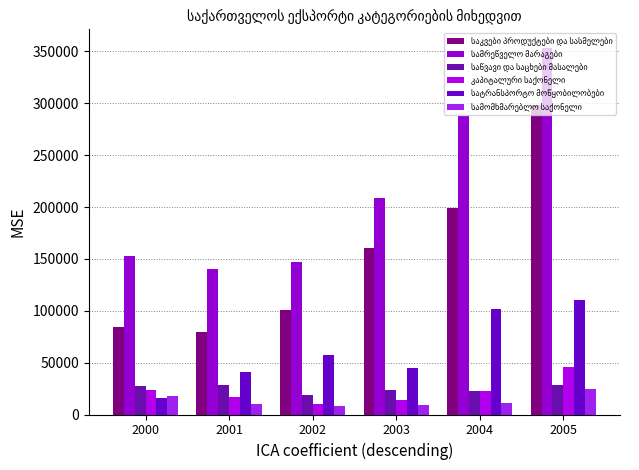

What is the smallest value displayed?

7965.9